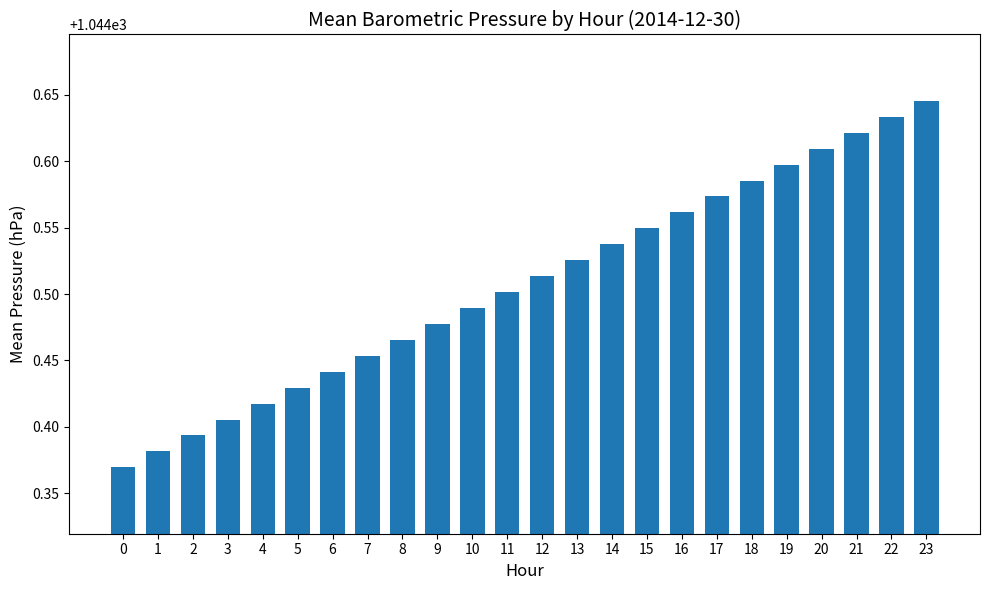

Is it true that the value at 7 is 1044.5?

True